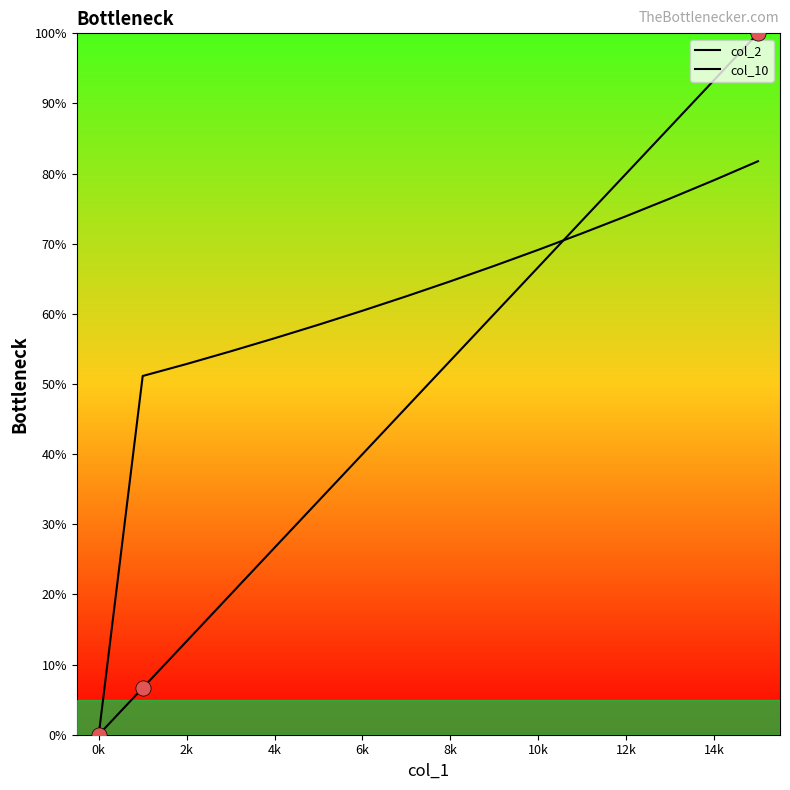

Which series contains the highest Y value?

col_2